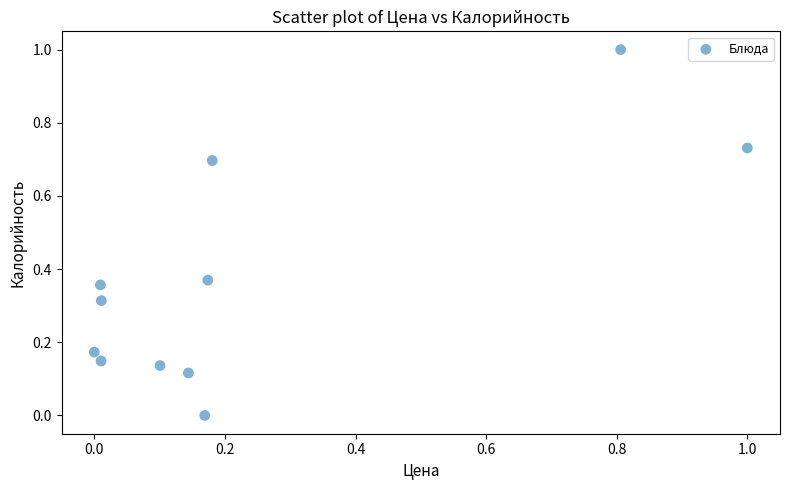

What is the range of Y values (max minus min)?

1.0